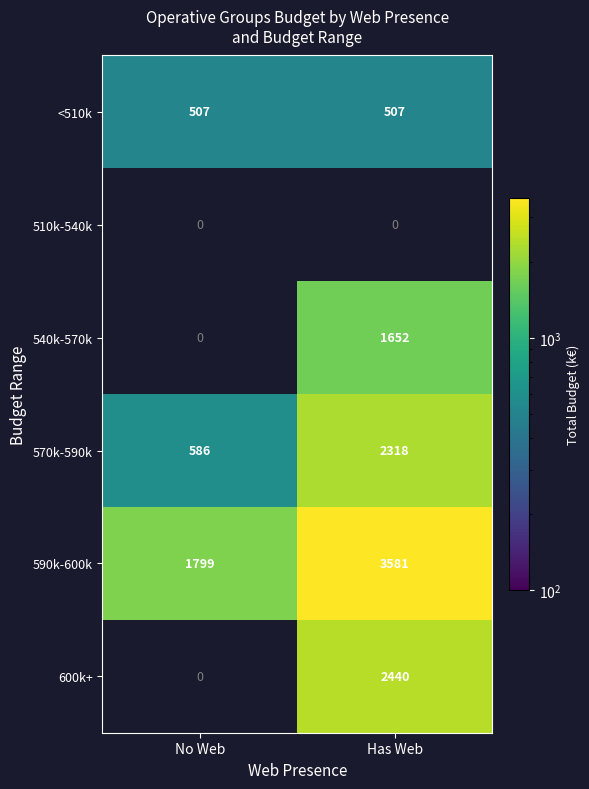

What is the average value of the 590k-600k series?

2690